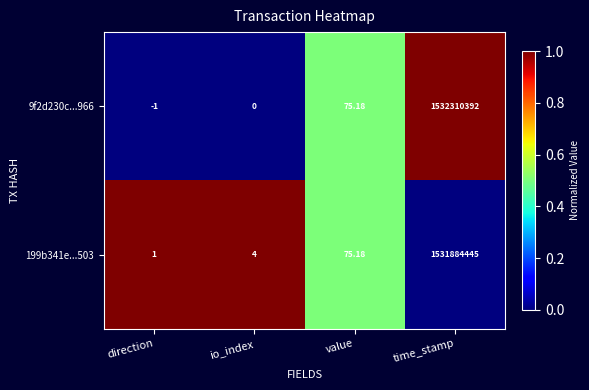

Rank the series by their average value, from lowest to highest.

199b341e...503, 9f2d230c...966